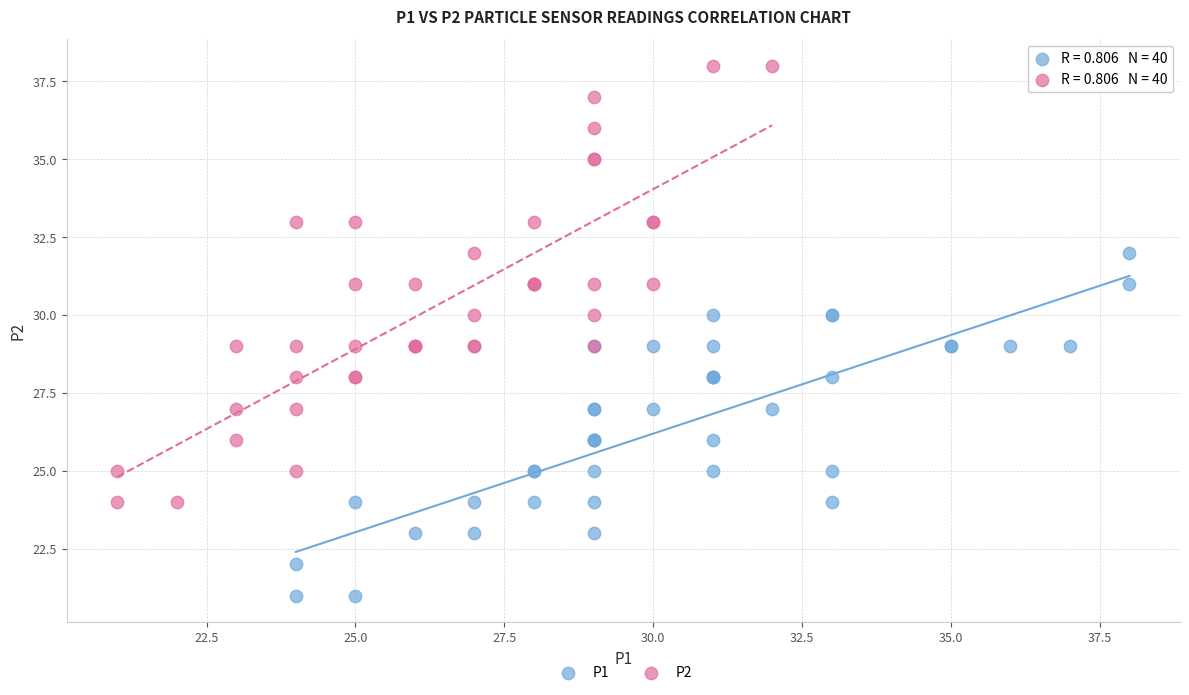

Which series reaches the maximum Y coordinate?

P2